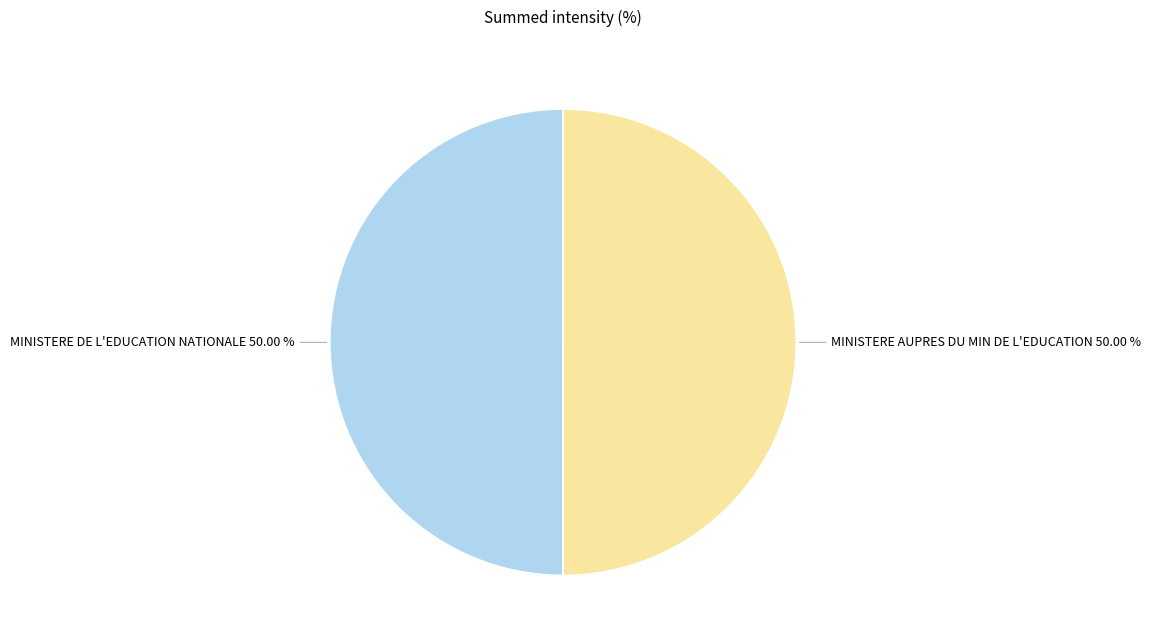

Is the sum of MINISTERE DE L'EDUCATION NATIONALE and MINISTERE AUPRES DU MIN DE L'EDUCATION greater than half?

Yes